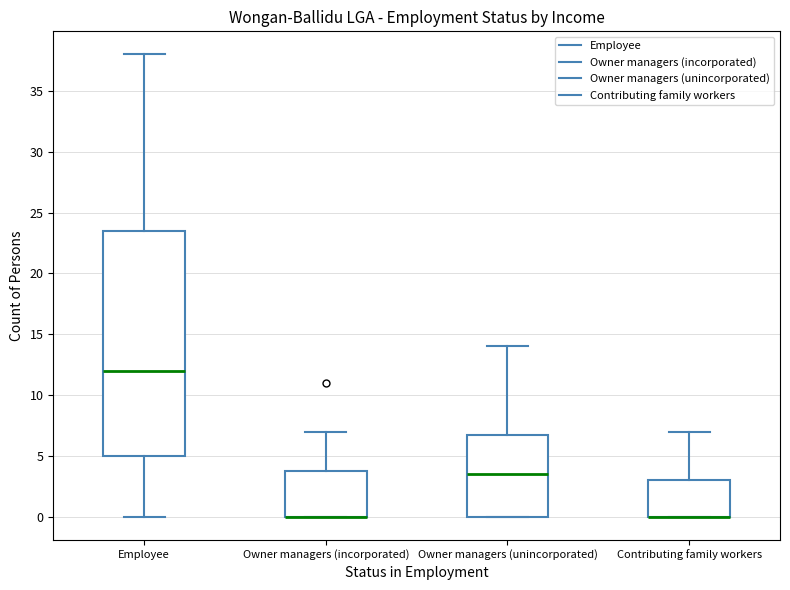

Reading left to right, transcribe this box plot: for each box, give where its median line is, the range the box spans, and where its two whiskers end, as read against the y-axis. The values are not printed on the chart, so give them approximately, as read against the axis.

Employee: median 12.0, box 5.0 to 23.5, whiskers 0.0 to 38.0
Owner managers (incorporated): median 0.0 (drawn on the box's lower edge), box 0.0 to 4.0, whiskers 0.0 to 7.0
Owner managers (unincorporated): median 3.5, box 0.0 to 7.0, whiskers 0.0 to 14.0
Contributing family workers: median 0.0 (drawn on the box's lower edge), box 0.0 to 3.0, whiskers 0.0 to 7.0